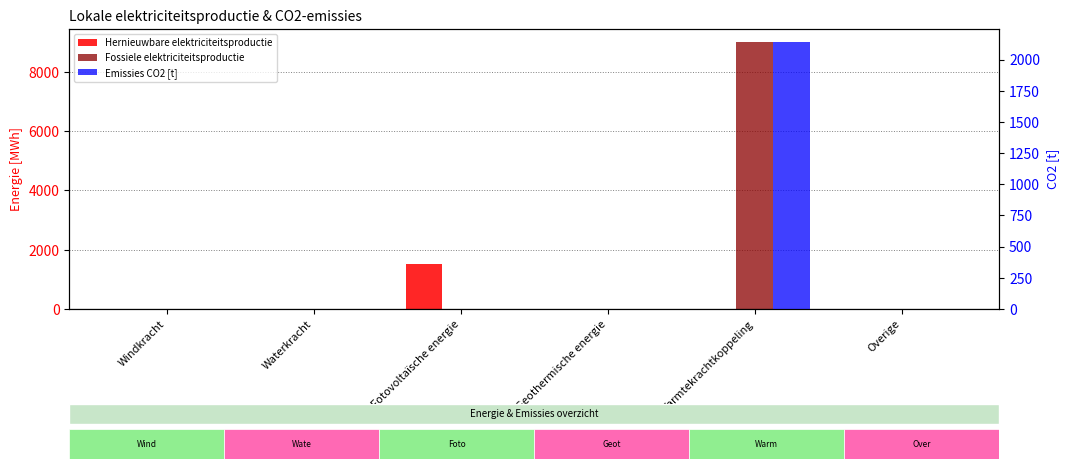

At how many categories does at least one series exceed 7464?

1